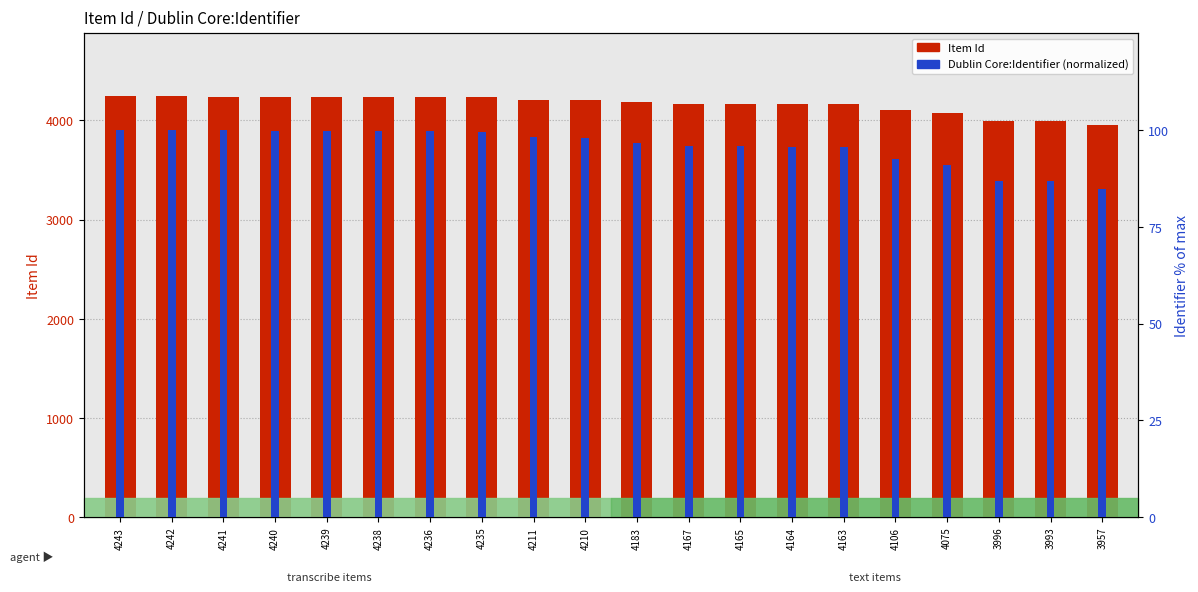

At which label is Dublin Core:Identifier (norm) closest to 92?

4106